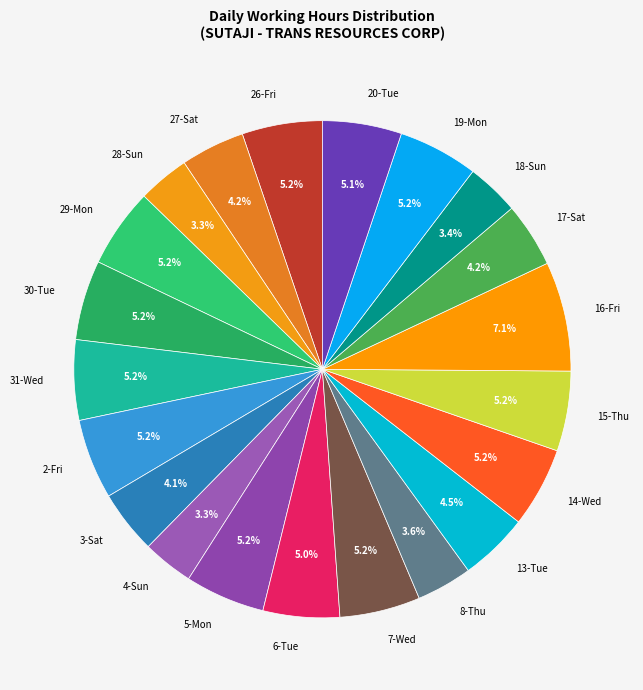

Which slice is the largest?

16-Fri